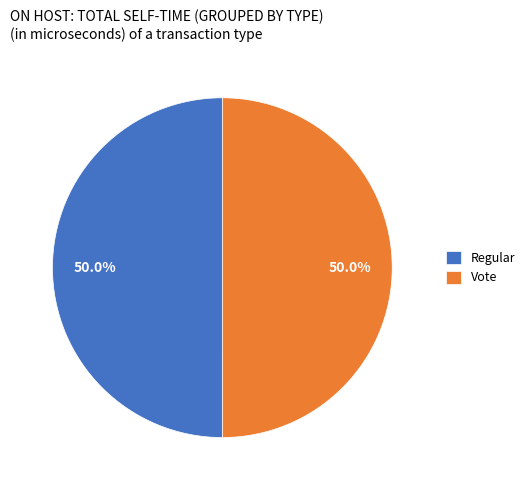

True or false: Vote accounts for 35% of the total.

False